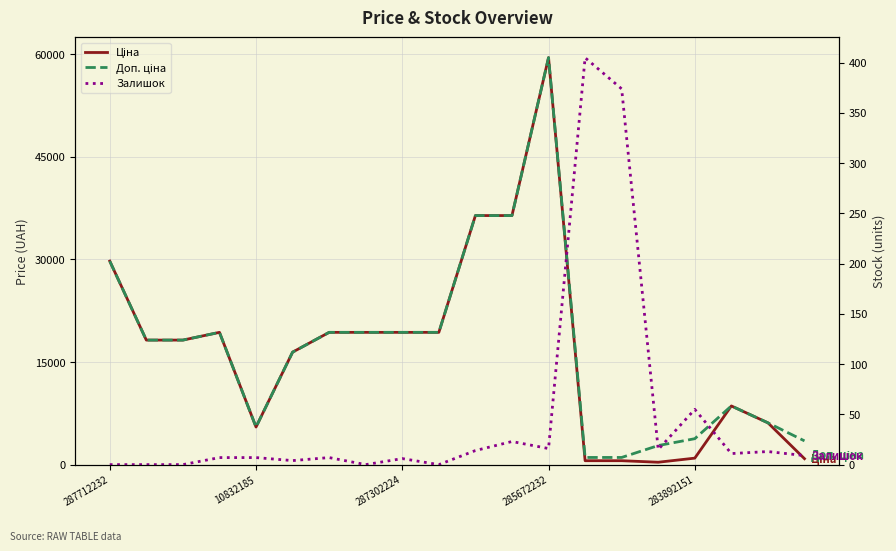

Which series changed the most between 12 and 17?

Ціна